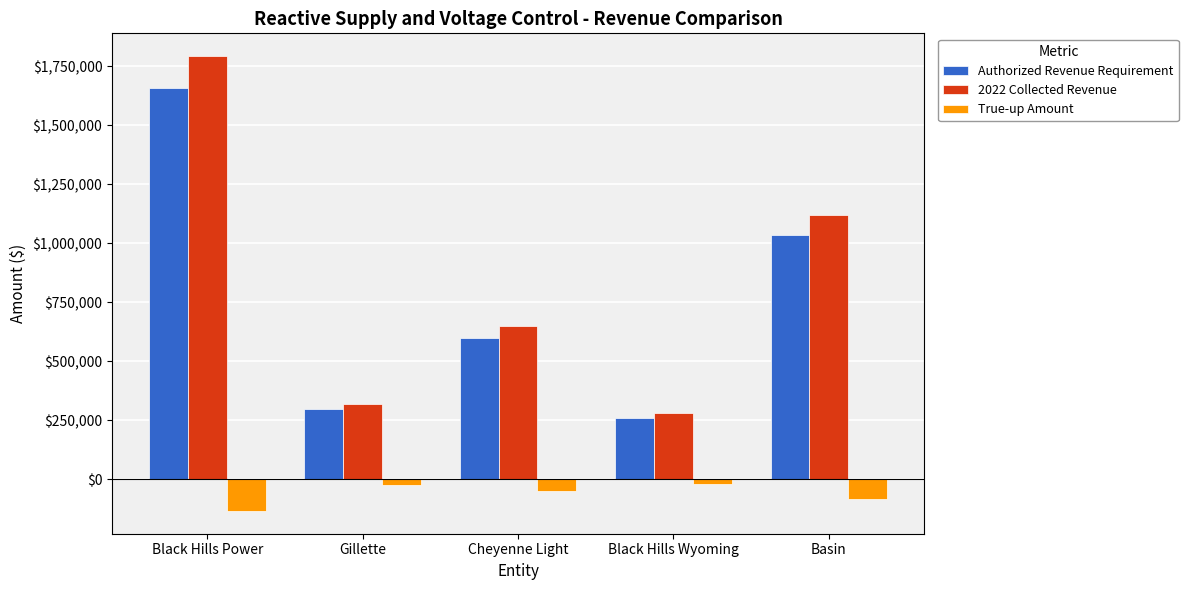

Where does the 2022 Collected Revenue series first go above 650216?

Black Hills Power